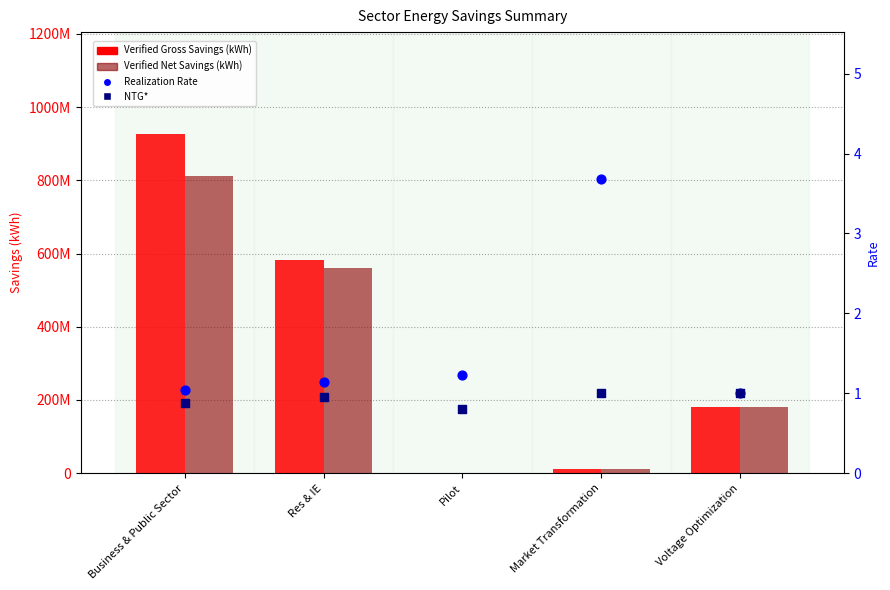

Which series has the widest spread of Y values?

Verified Gross Savings (kWh)